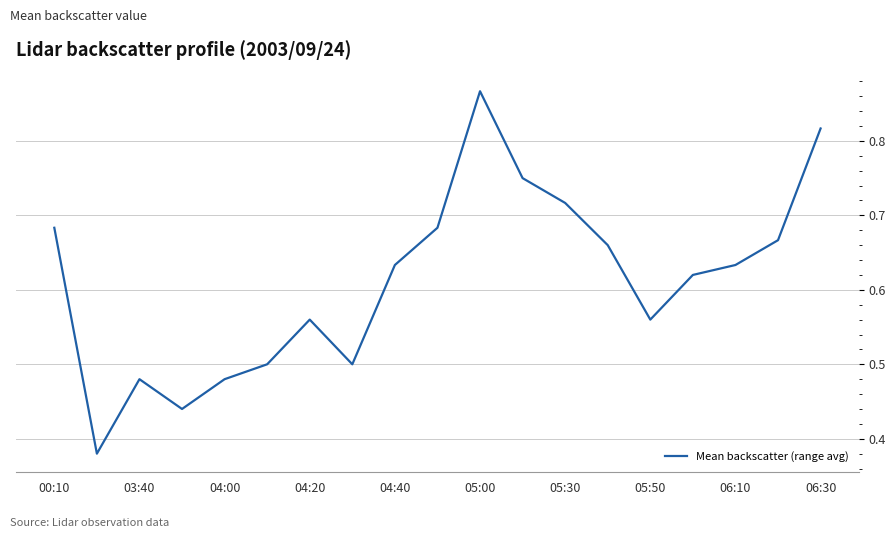

Does the chart have visible grid lines?

Yes